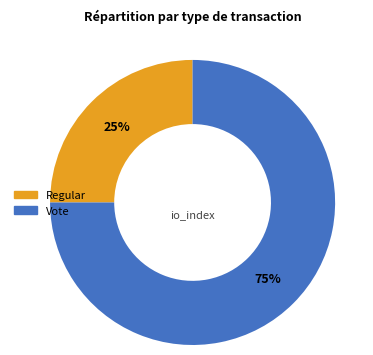

To the nearest percent, what percentage of the pie is Vote?

75%